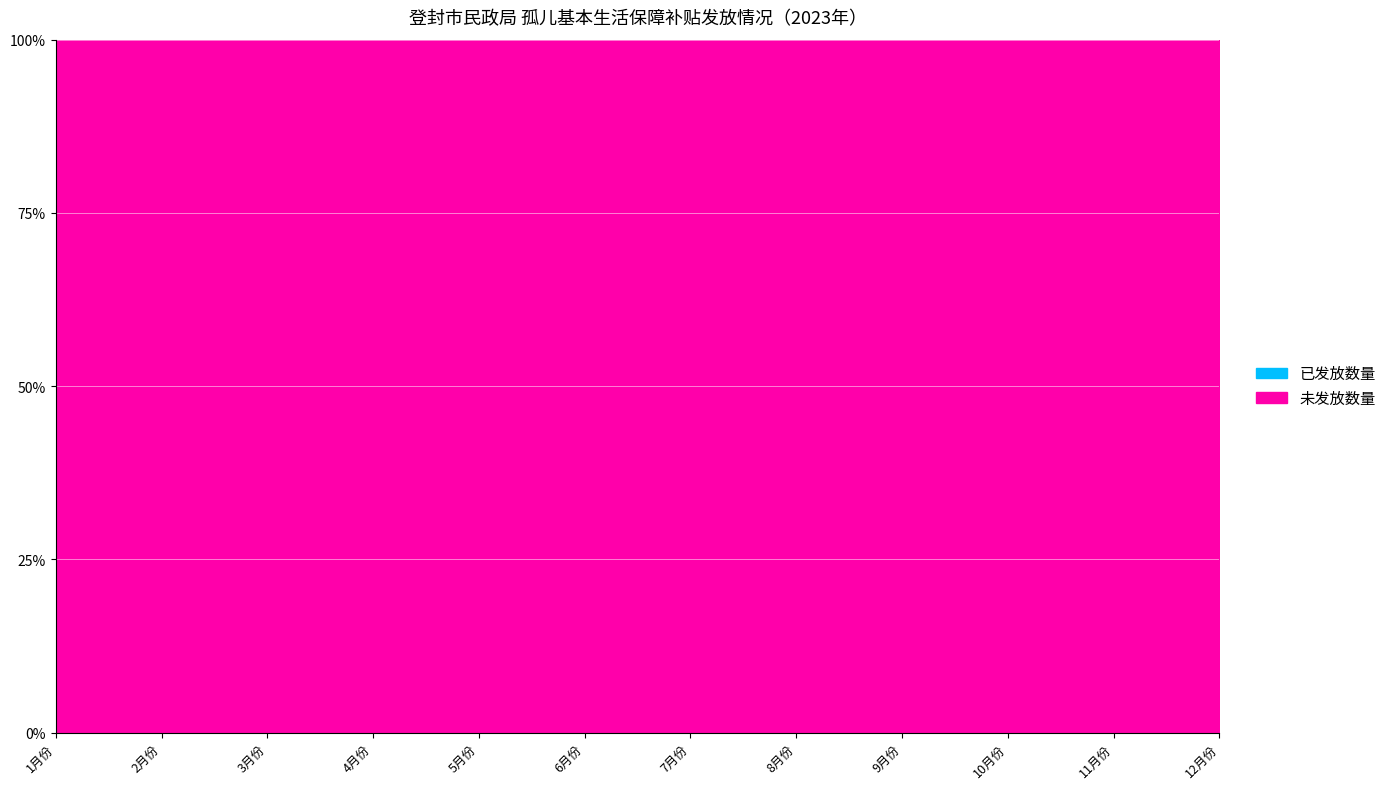

What is the label of the 10th point from the right?

3月份